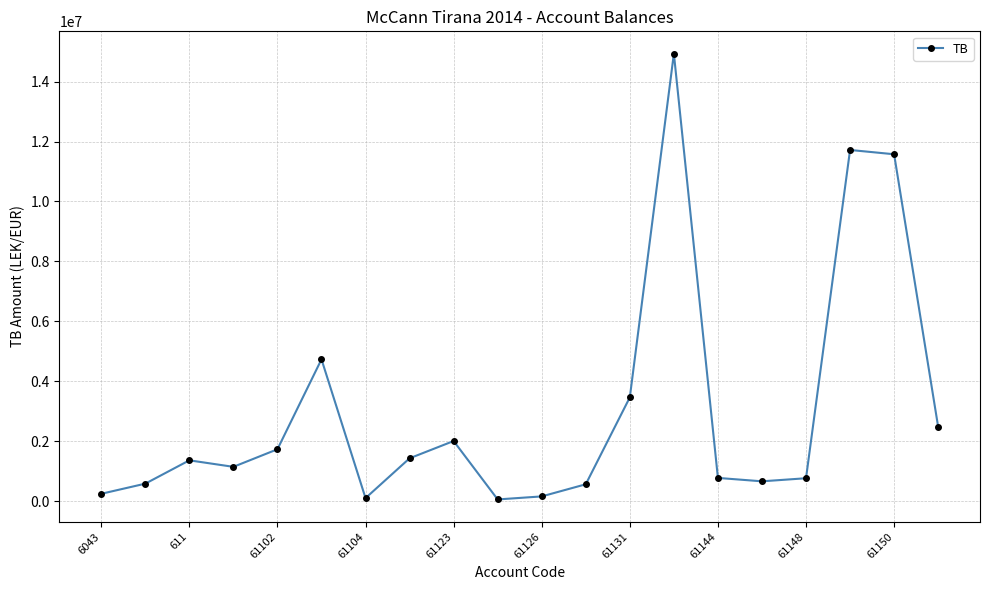

What is the difference between the second highest and second lowest values?

11611976.6